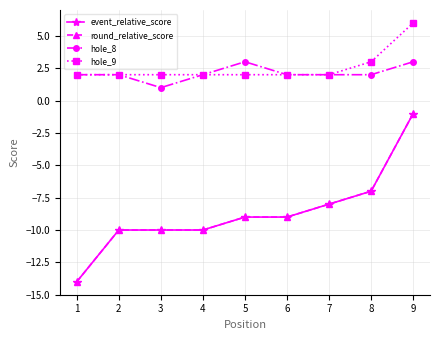

Is this an area chart (filled region under the line)?

No